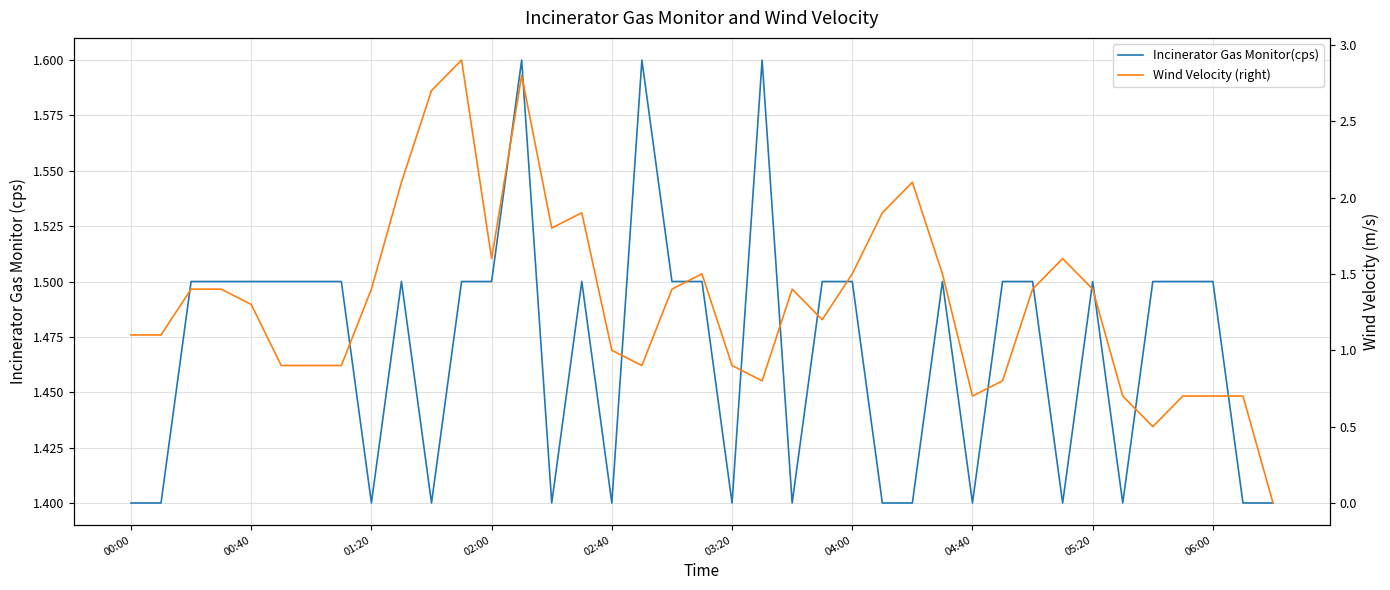

The value of Incinerator Gas Monitor(cps) at 27 is 1.5. True or false?

True